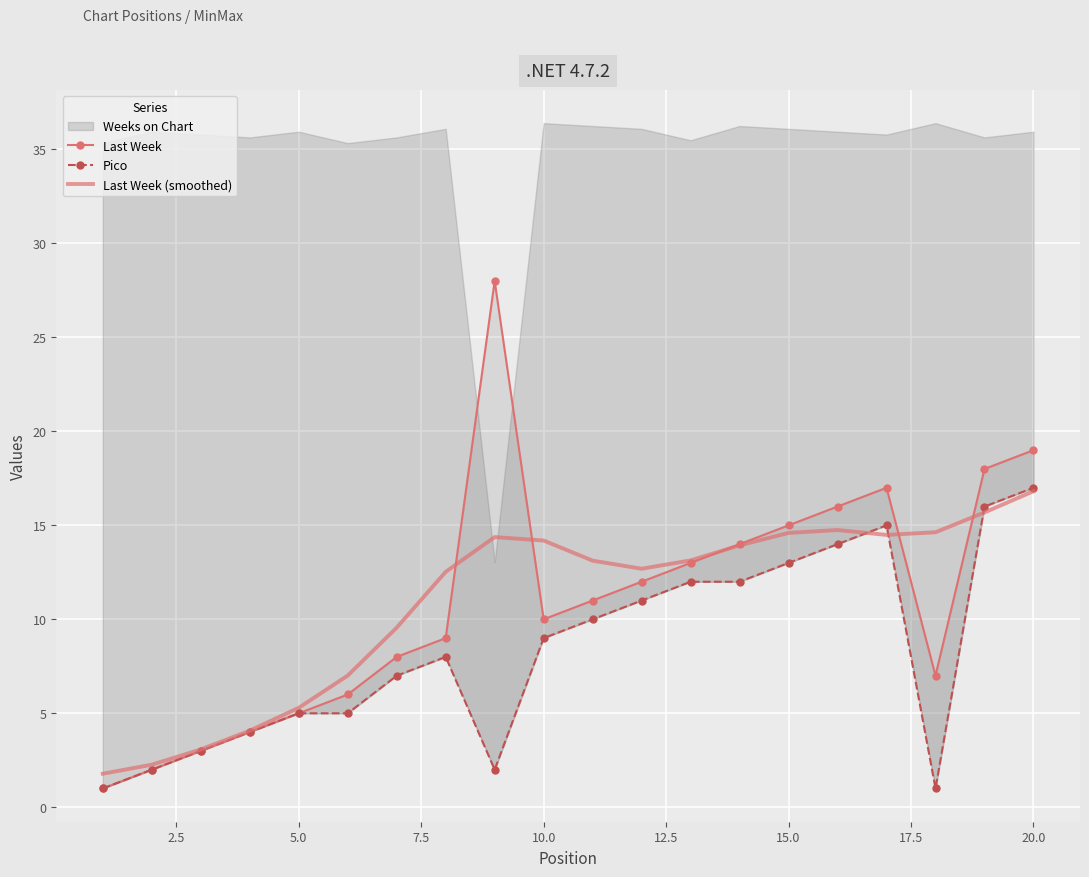

How many intersections are there between Pico and Last Week (smoothed)?

3